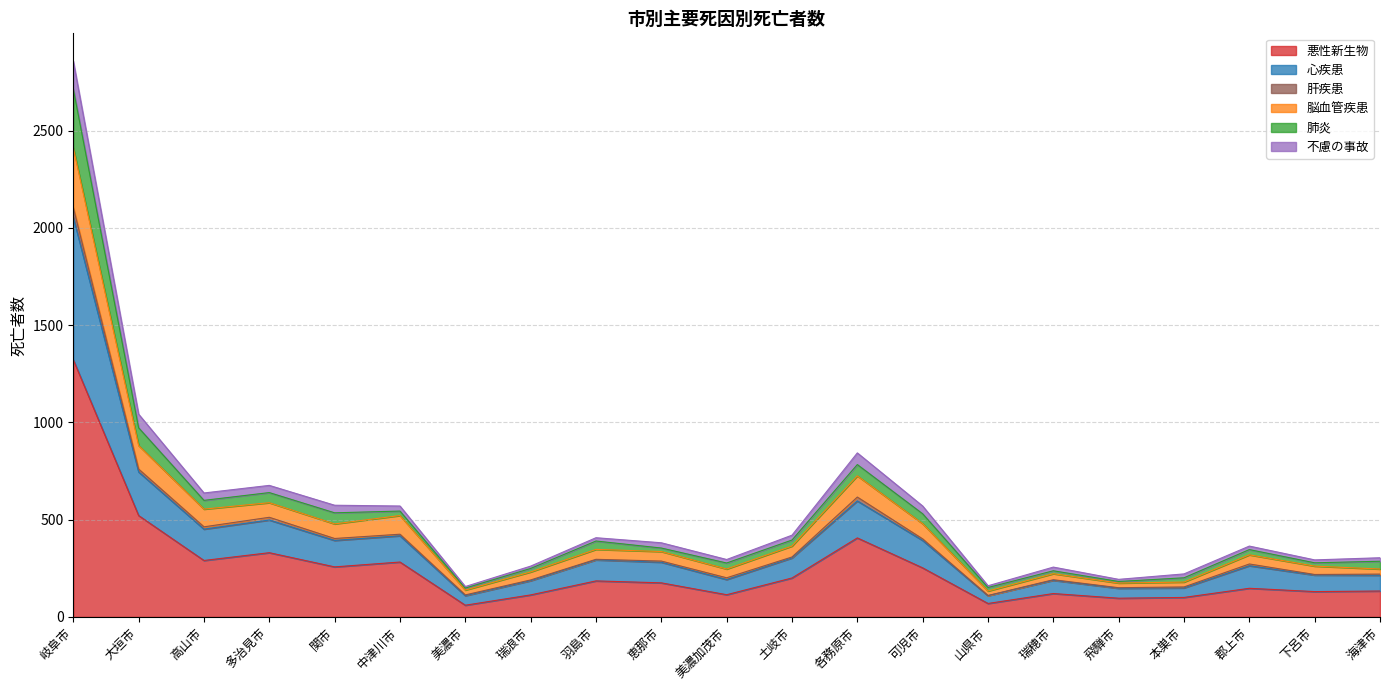

Read the 悪性新生物 value at 海津市.

133